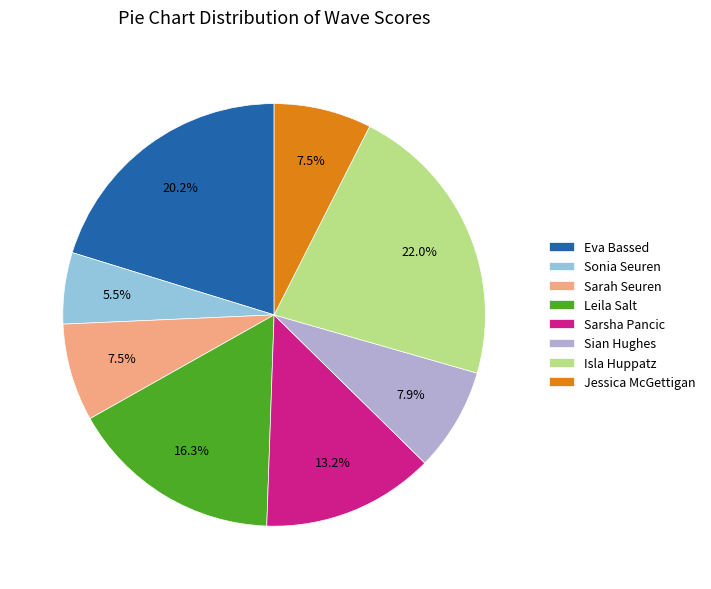

What is the total percentage of Sarah Seuren and Sian Hughes?

15.4%